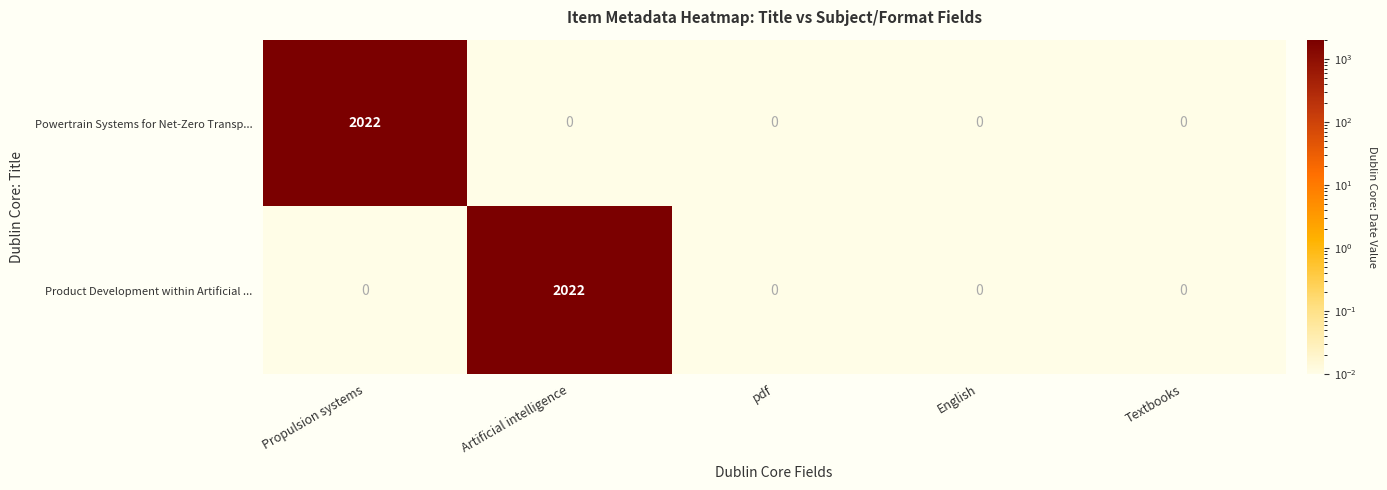

Reading right to left, transcribe all the data shown in this chart.

Powertrain Systems for Net-Zero Transp...: 0	0	0	0	2022
Product Development within Artificial ...: 0	0	0	2022	0